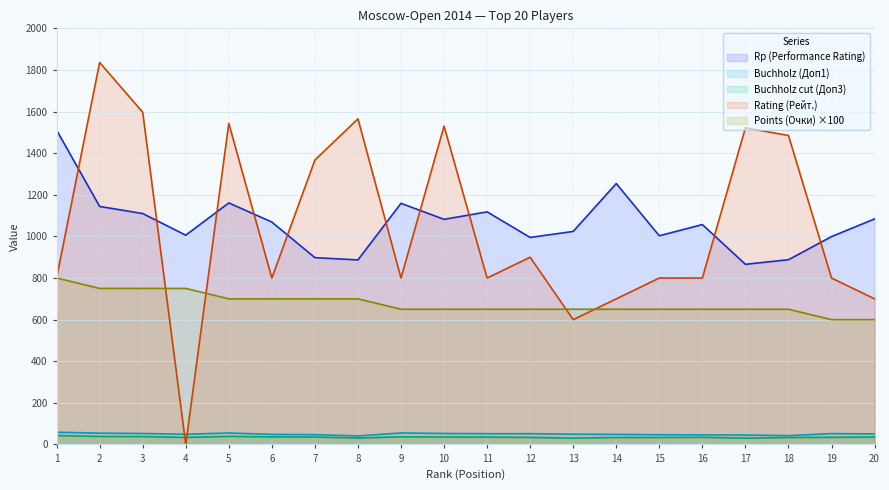

What is the highest value of the Rp series?

1511.0